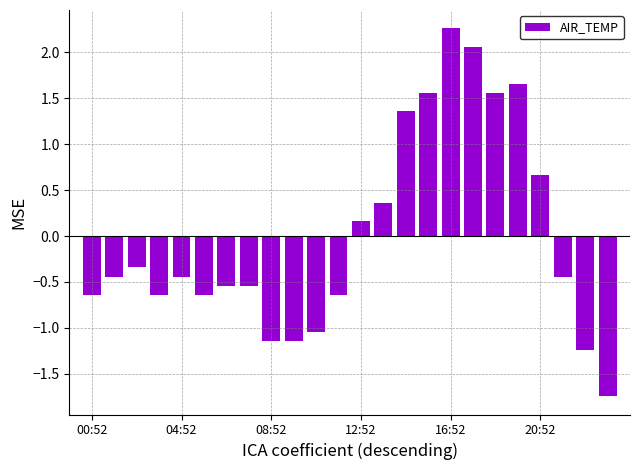

What is the difference between the second highest and second lowest values?

3.3